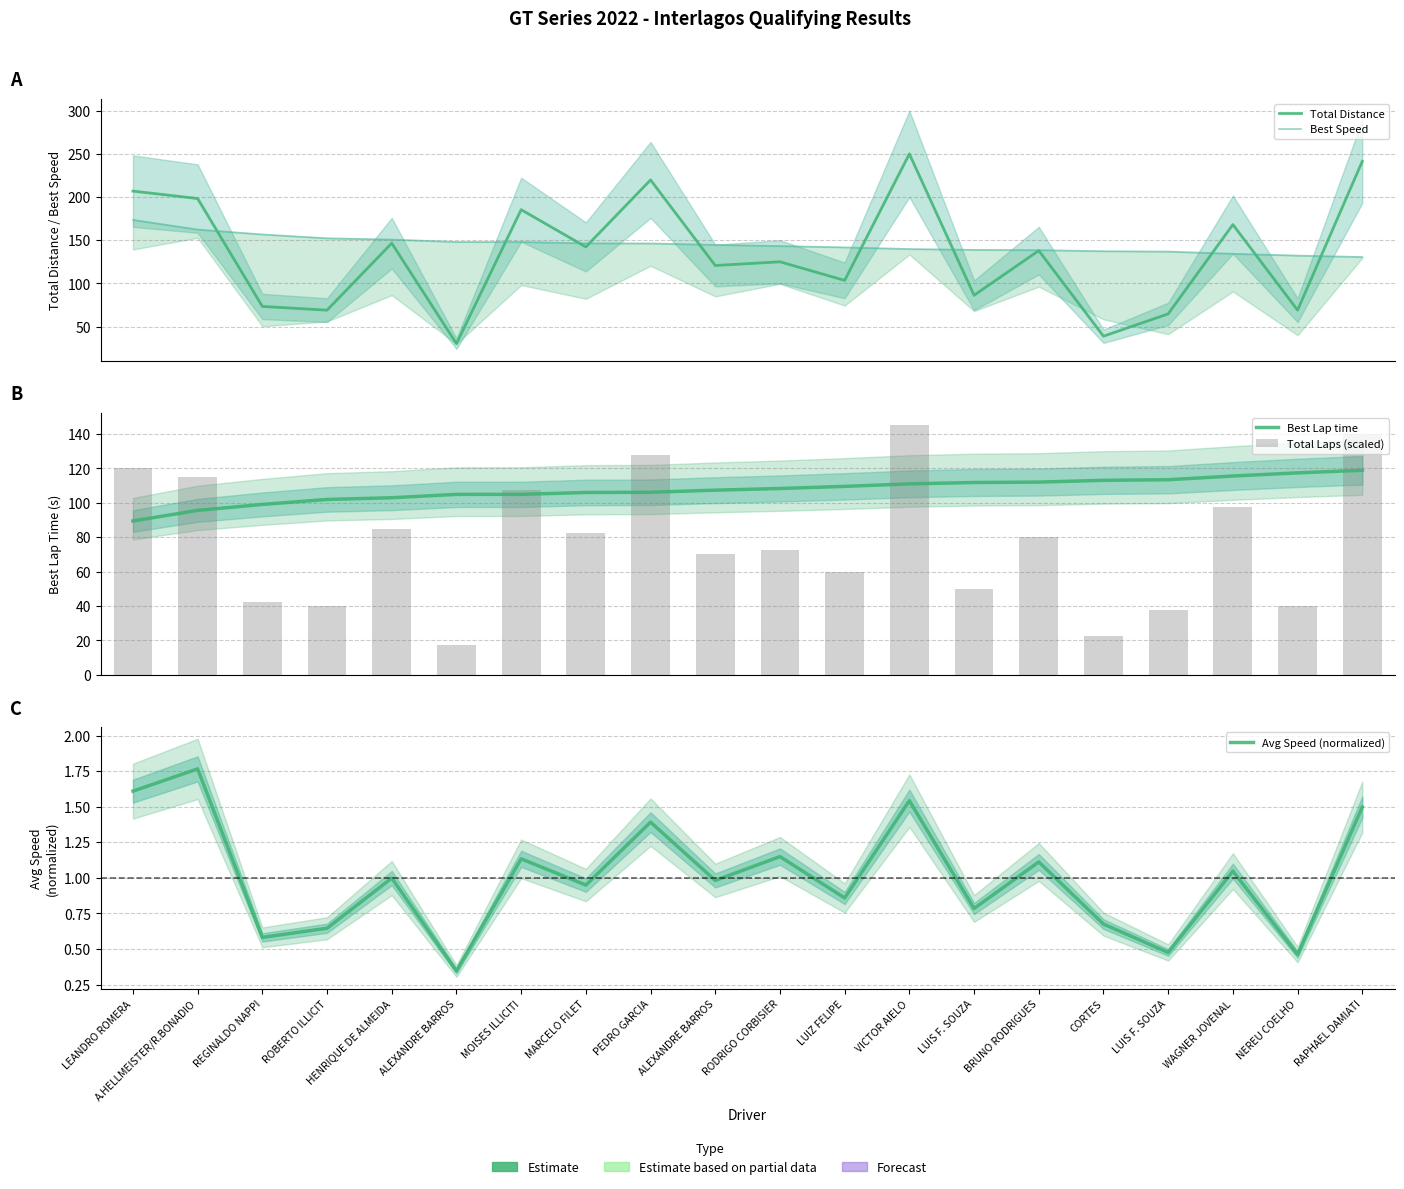

The value of Avg Speed (normalized) at MOISES ILLICITI is 0.5. True or false?

False